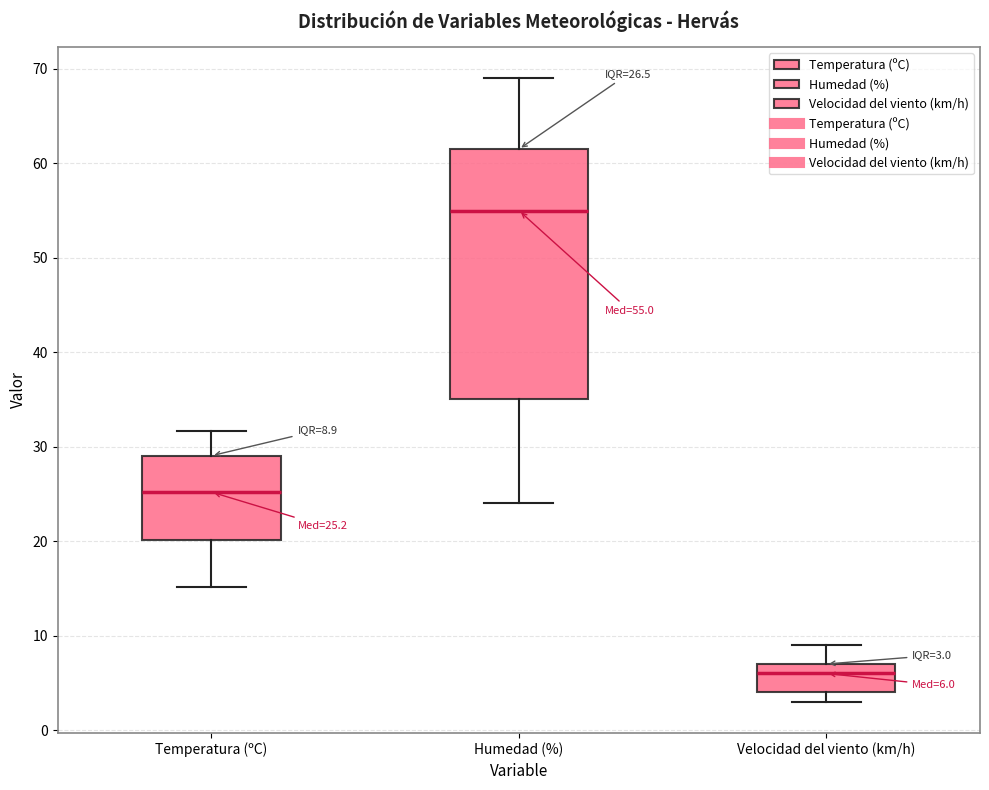

Which box's median line is the lowest?

Velocidad del viento (km/h)